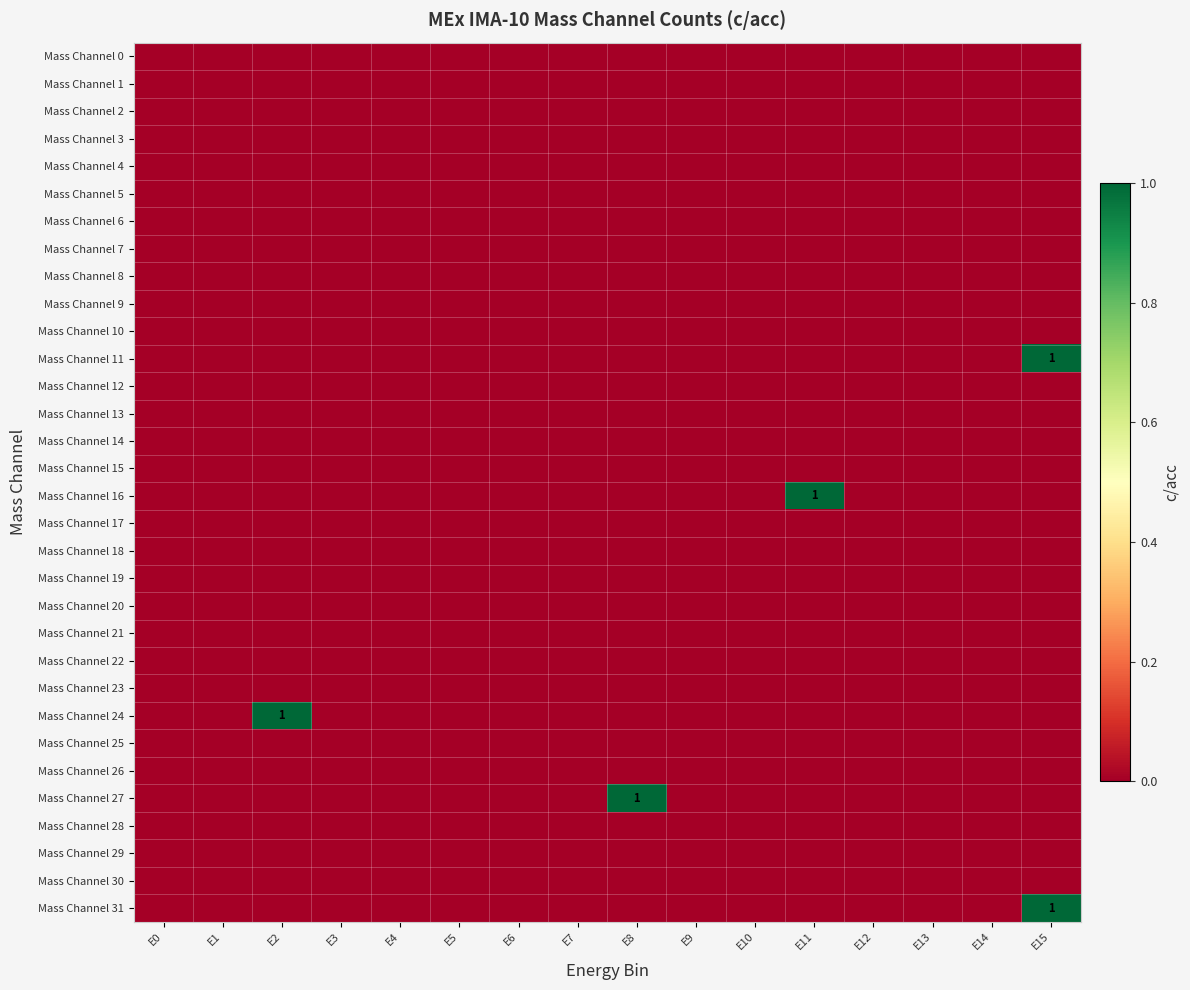

Which series has the largest total across all categories?

Mass Channel 11